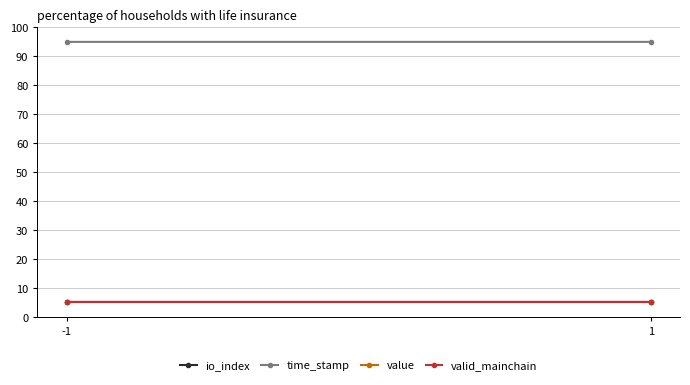

Read the value value at -1.

5.0